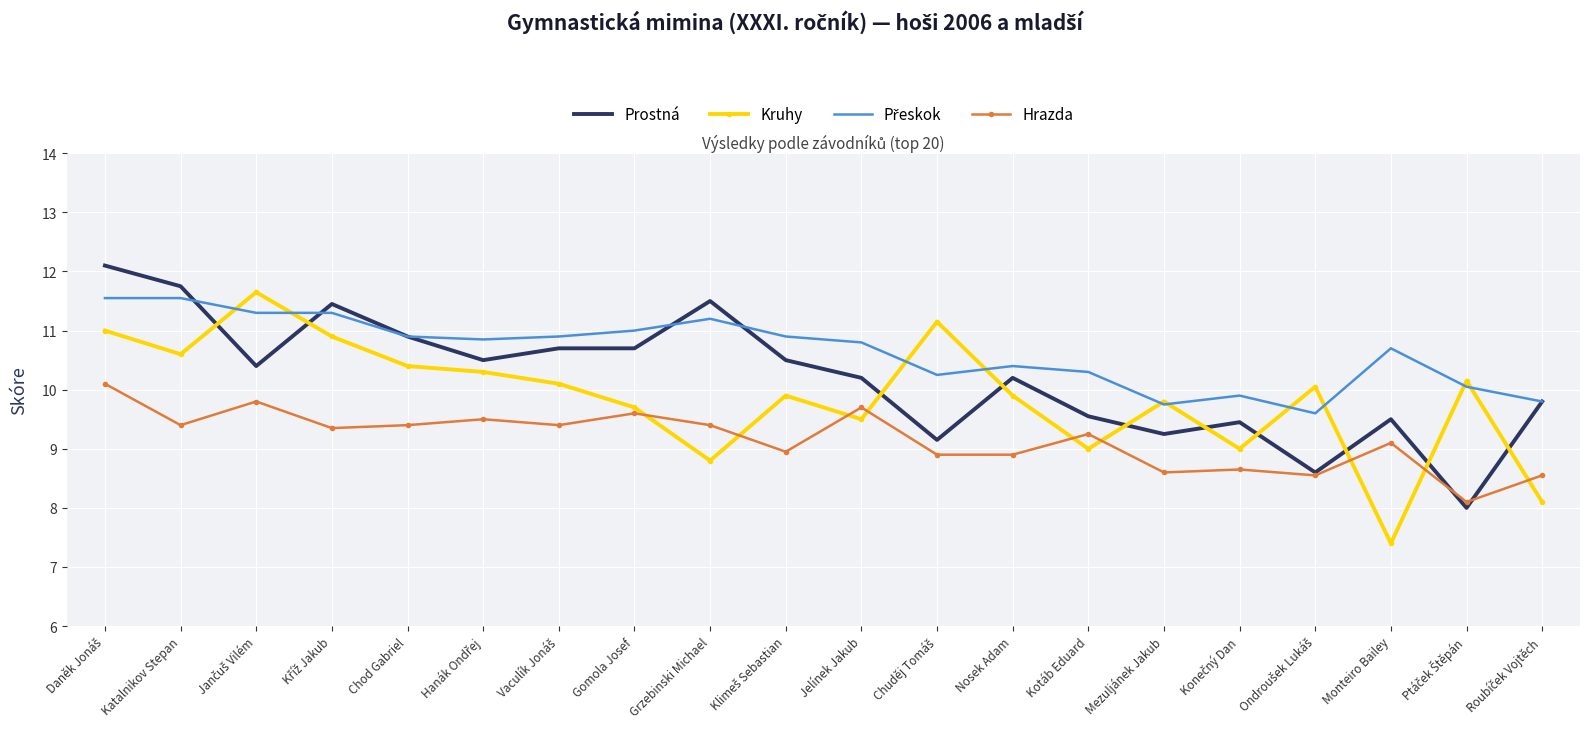

Read the Hrazda value at Gomola Josef.

9.6